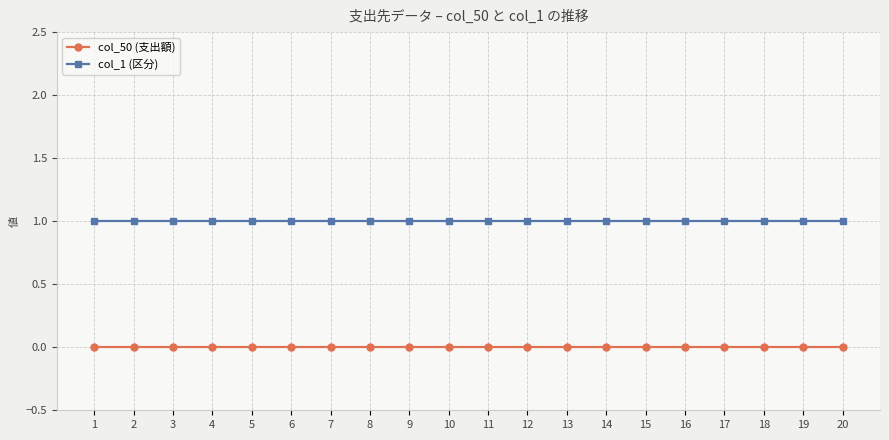

Which series has the largest total across all categories?

col_1 (区分)